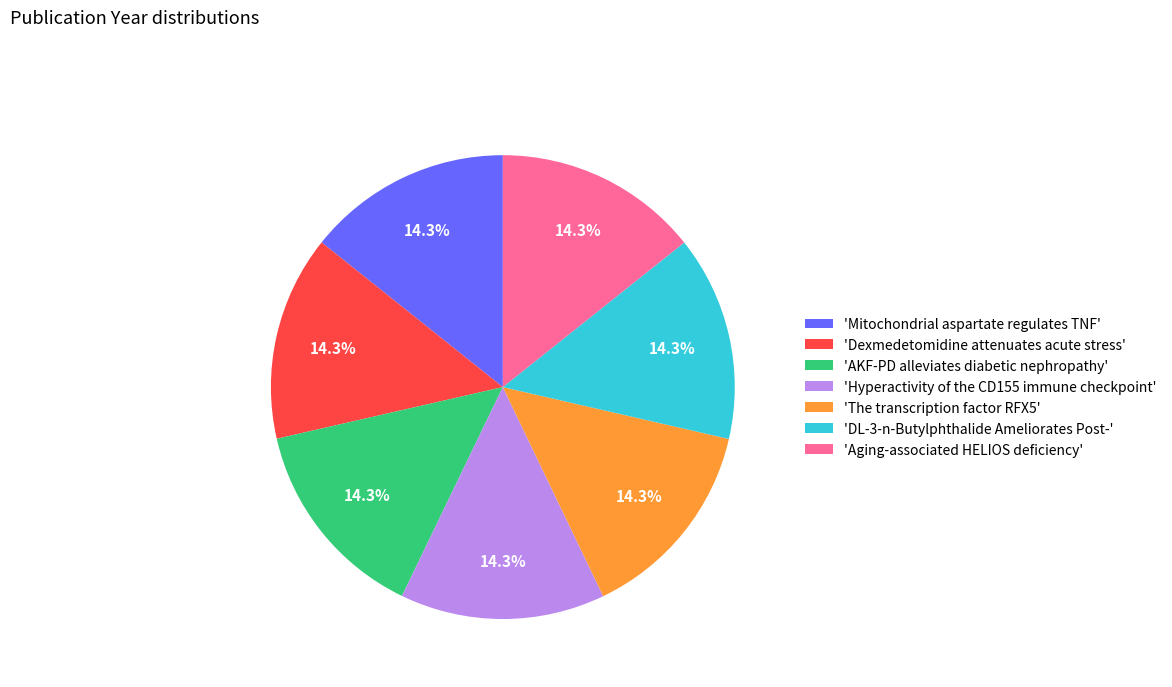

How many segments does this pie chart have?

7